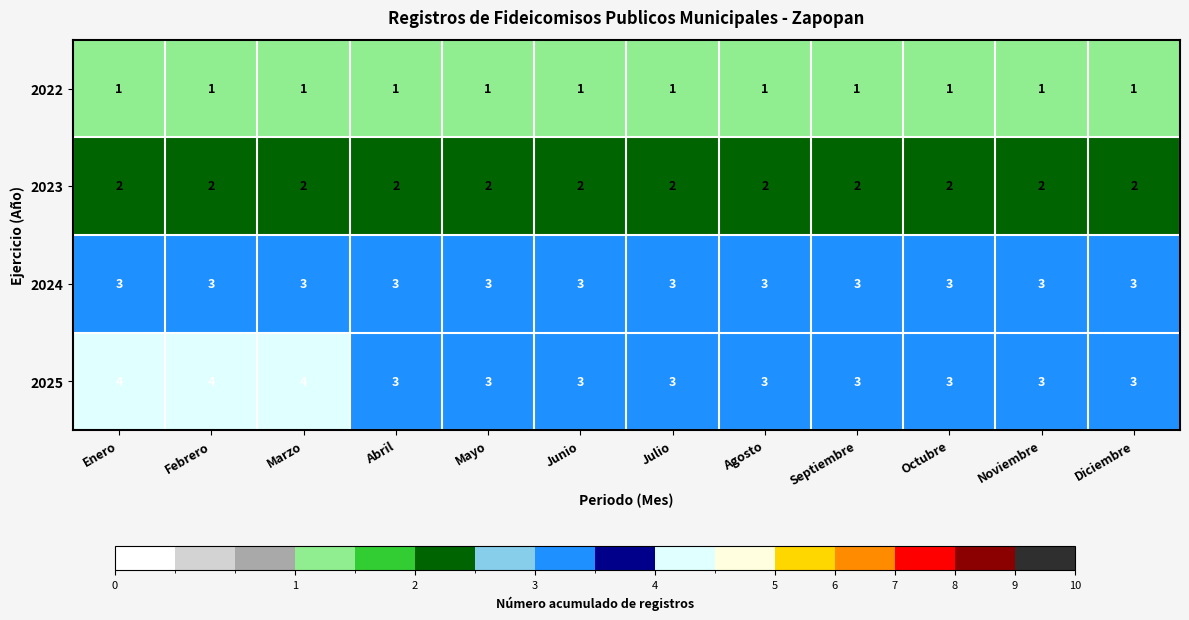

The value of 2024 at Agosto is 4. True or false?

False